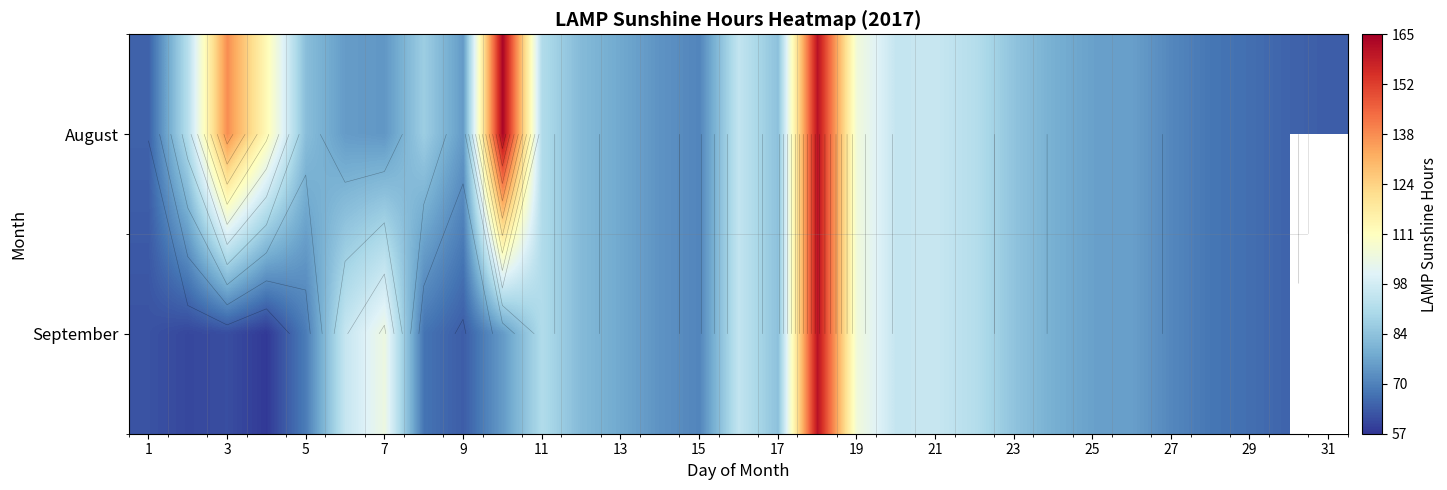

Count the number of categories in the chart.

31